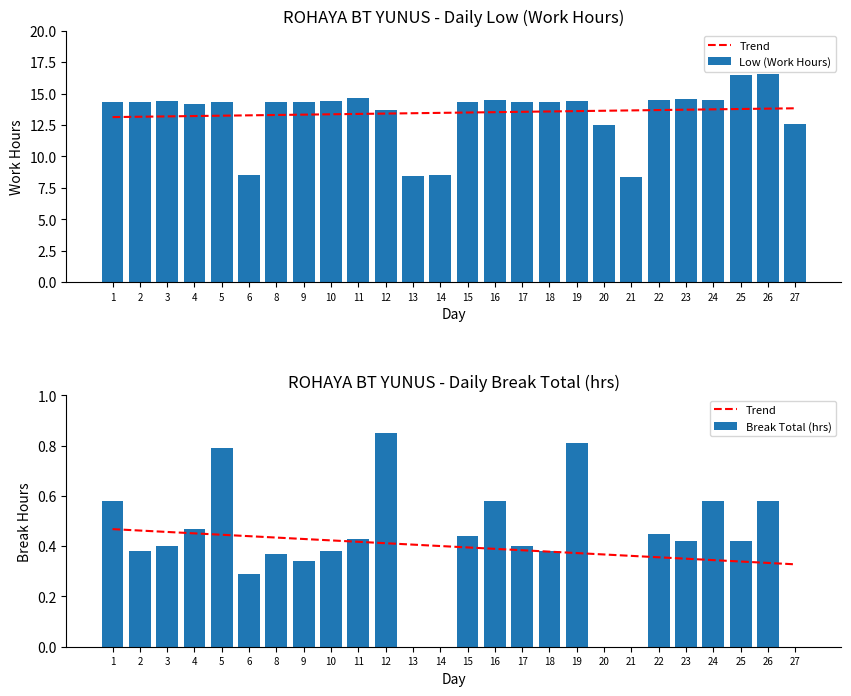

Count the Break Total (hrs) values in the range 0 to 1.

26